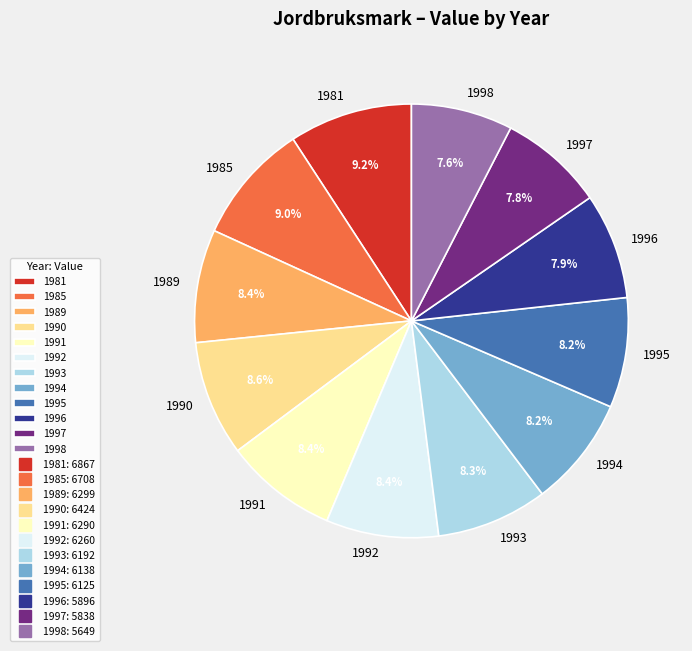

Approximately how many times larger is the value at 1991 compared to 1997?

1.1